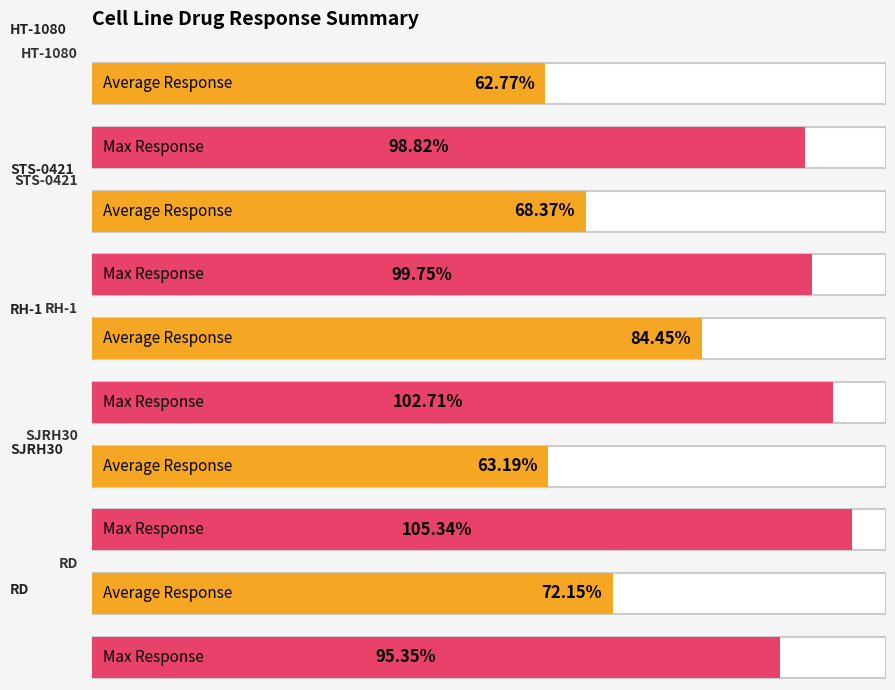

Is it true that Average Response equals 21.0 at 4?

False